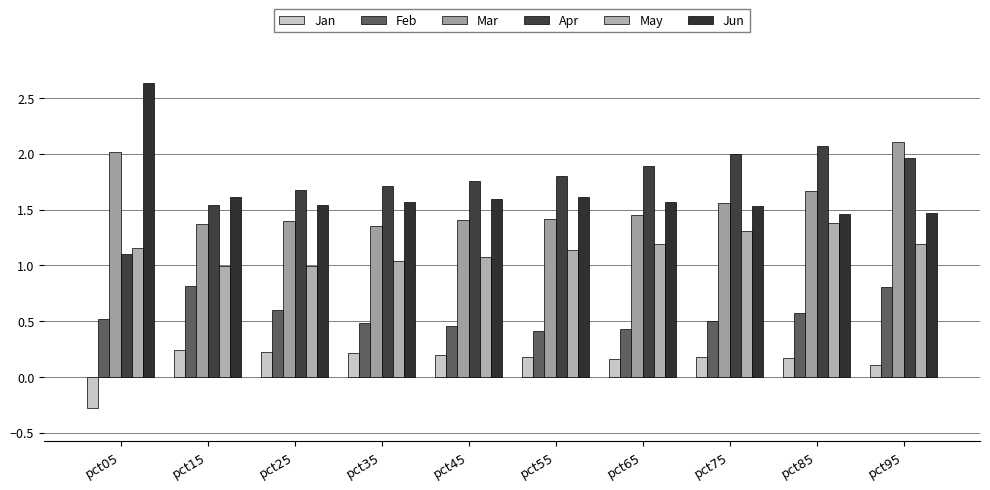

What is the sum of all Feb values?

5.6